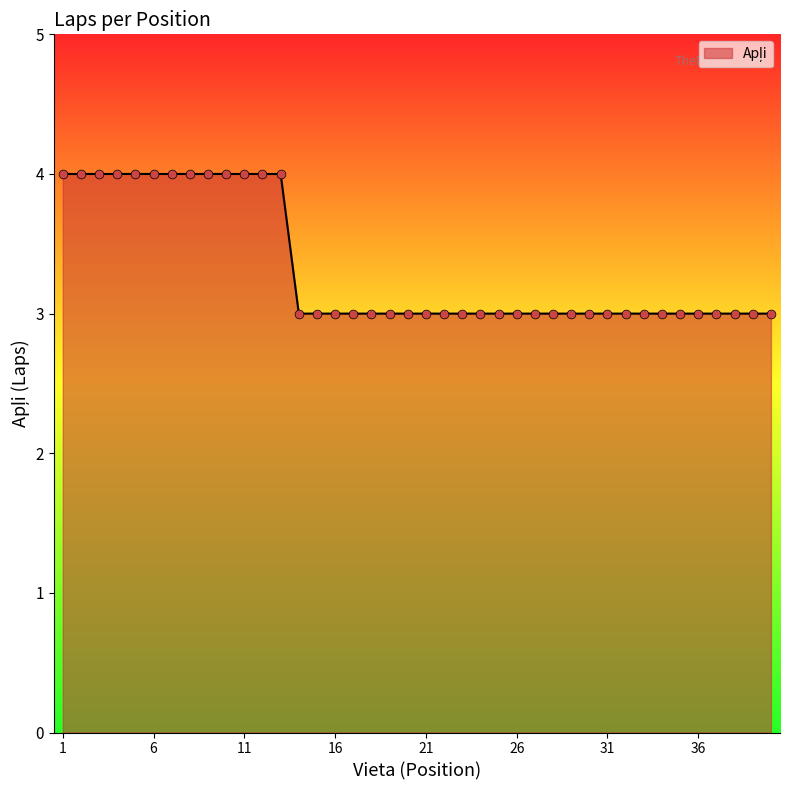

What is the maximum value shown in the chart?

4